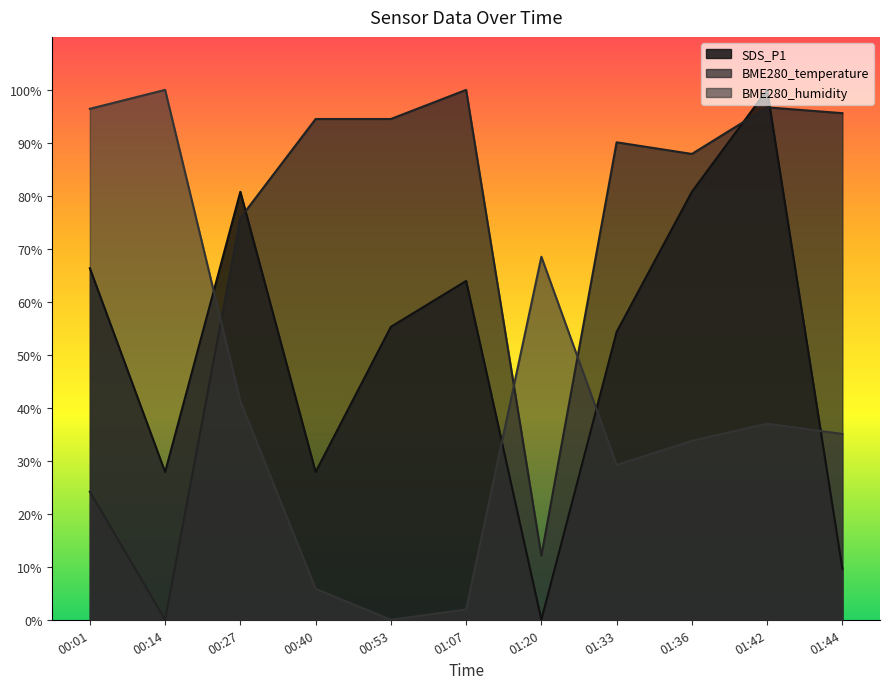

What position from the left is 01:44?

11